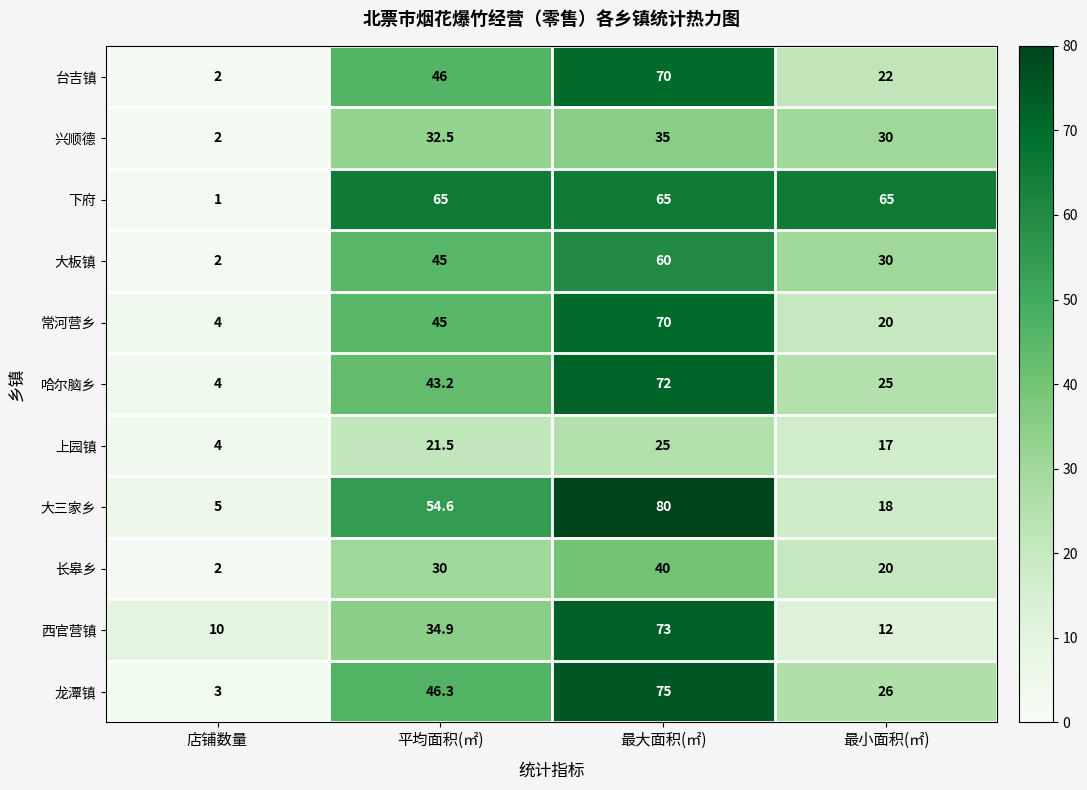

The 下府 series shows 1.0 at 店铺数量. True or false?

True